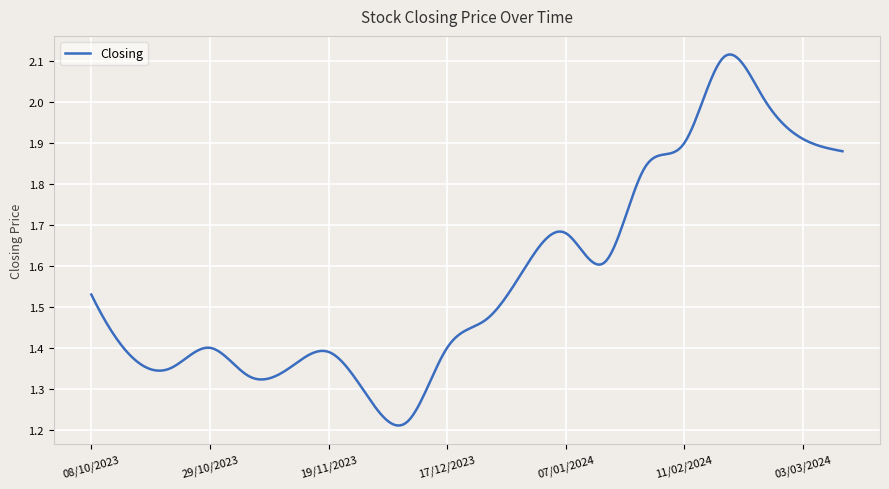

Rank the categories by value from lowest to highest.

03/12/2023, 26/11/2023, 05/11/2023, 12/11/2023, 22/10/2023, 15/10/2023, 19/11/2023, 17/12/2023, 29/10/2023, 24/12/2023, 08/10/2023, 31/12/2023, 21/01/2024, 07/01/2024, 28/01/2024, 10/03/2024, 11/02/2024, 03/03/2024, 25/02/2024, 18/02/2024